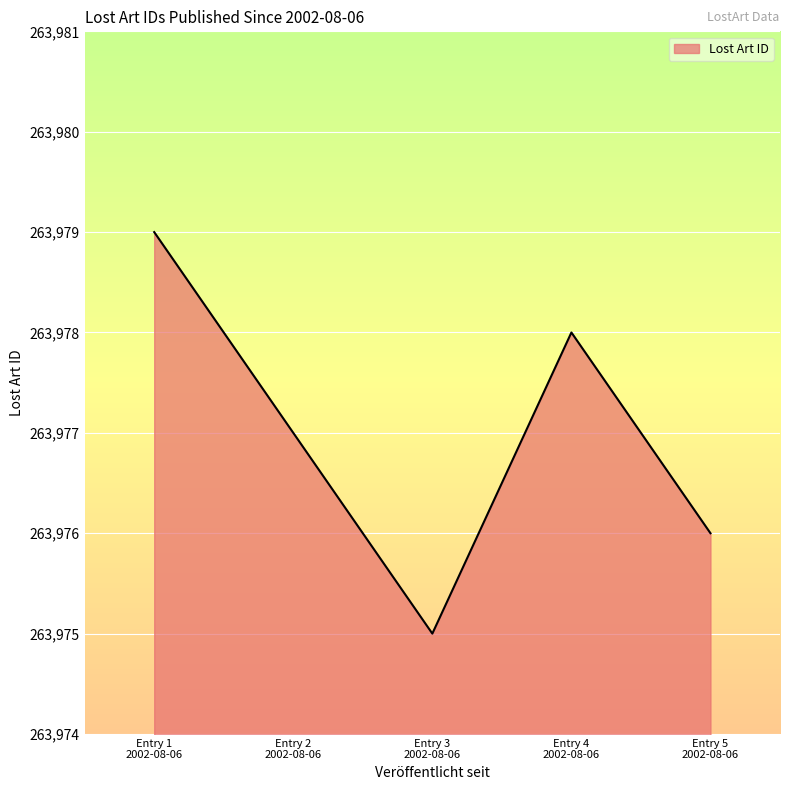

How many values are below 263977?

2